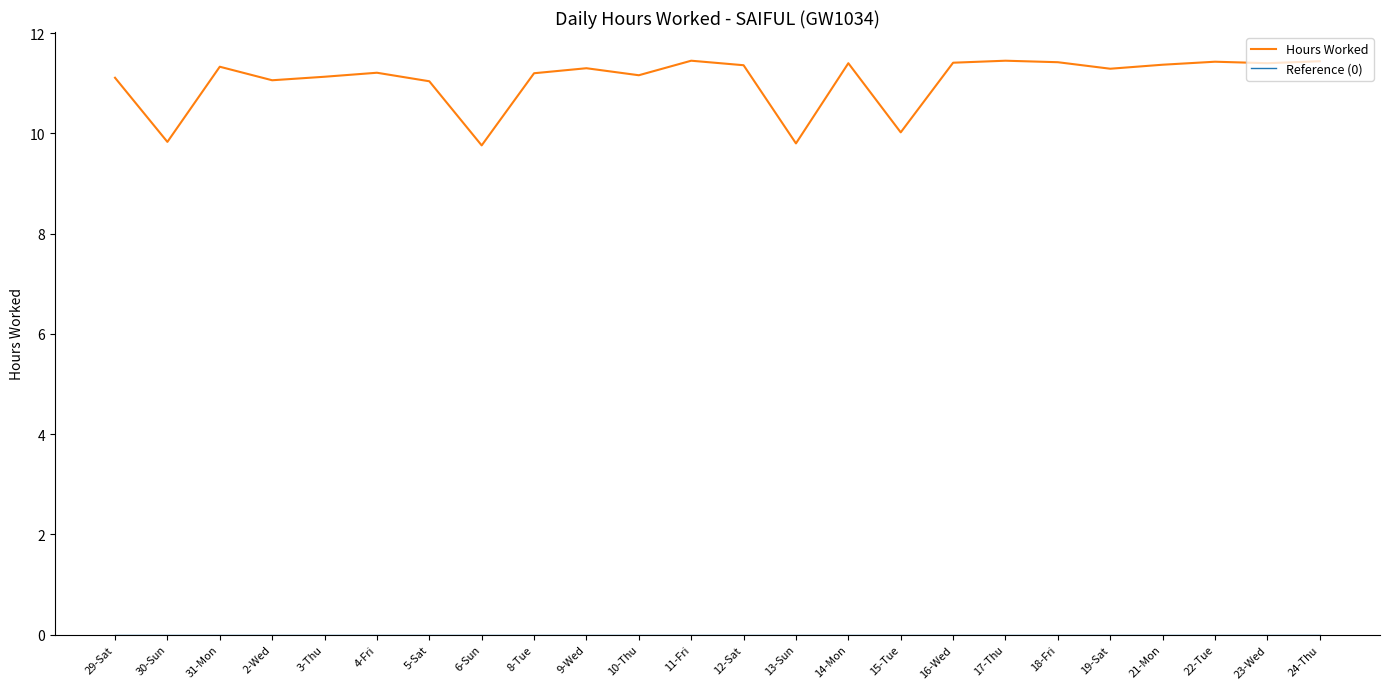

At how many categories does at least one series exceed 4?

24